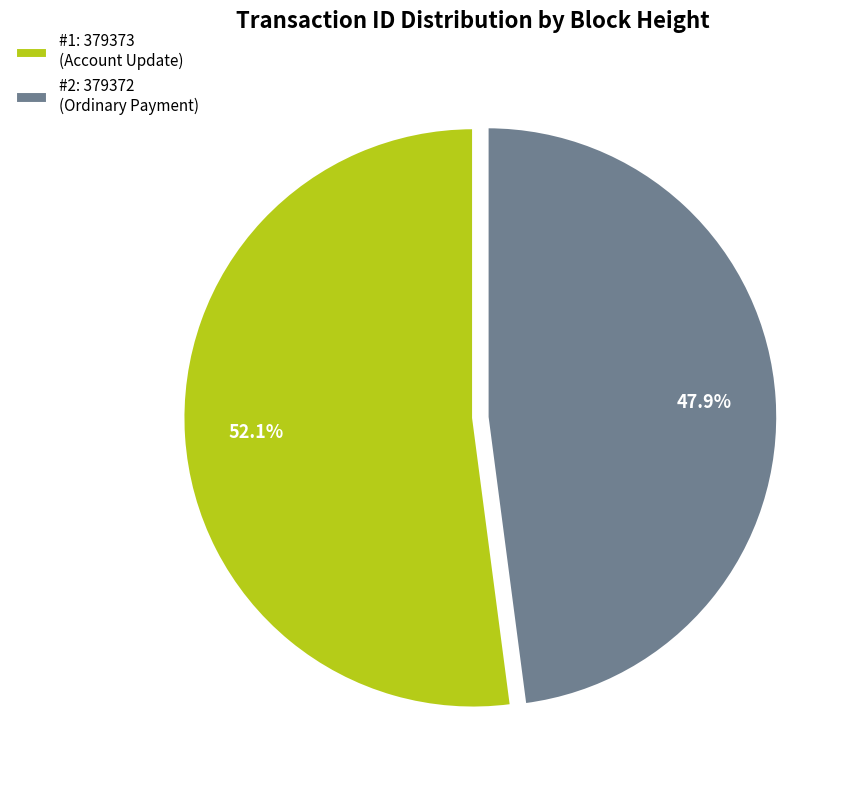

How many slices are in this pie chart?

2